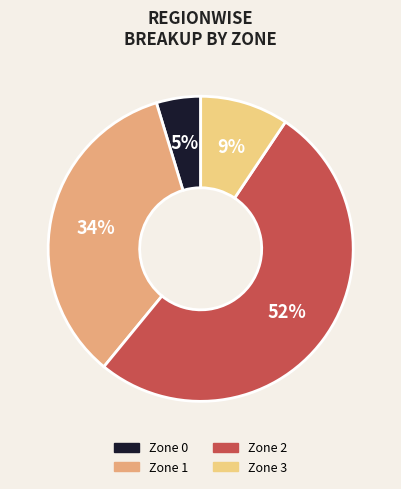

To the nearest percent, what is the difference between the largest and smallest slice percentages?

47%